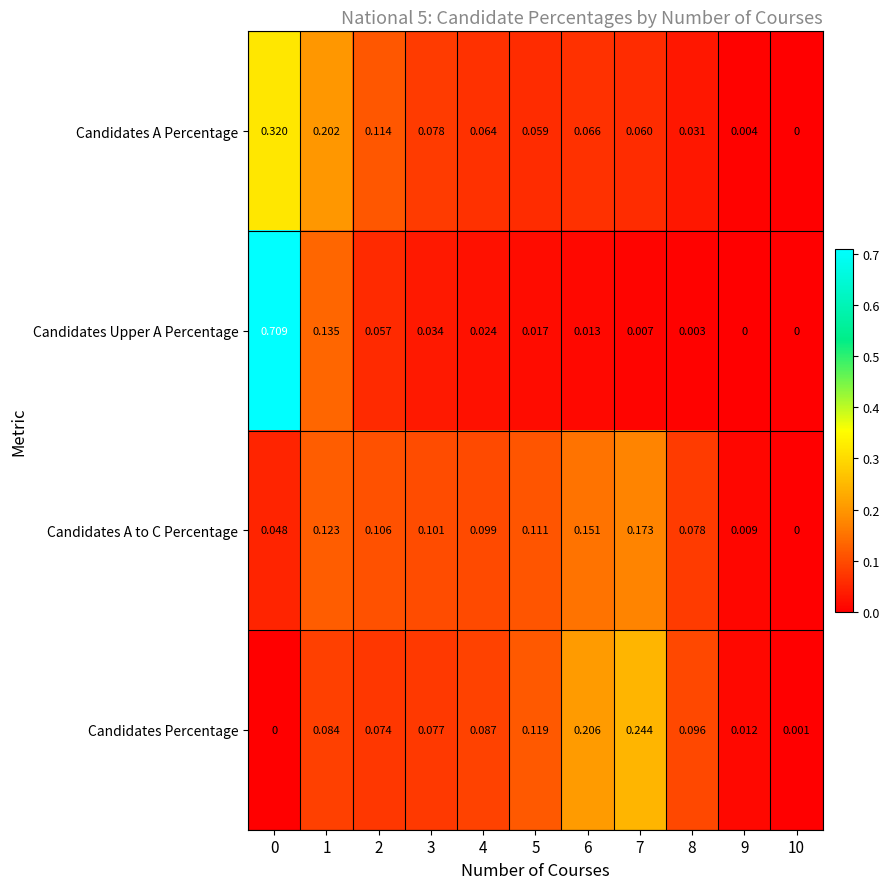

Rank the series at 6 from highest to lowest value.

Candidates Percentage, Candidates A to C Percentage, Candidates A Percentage, Candidates Upper A Percentage